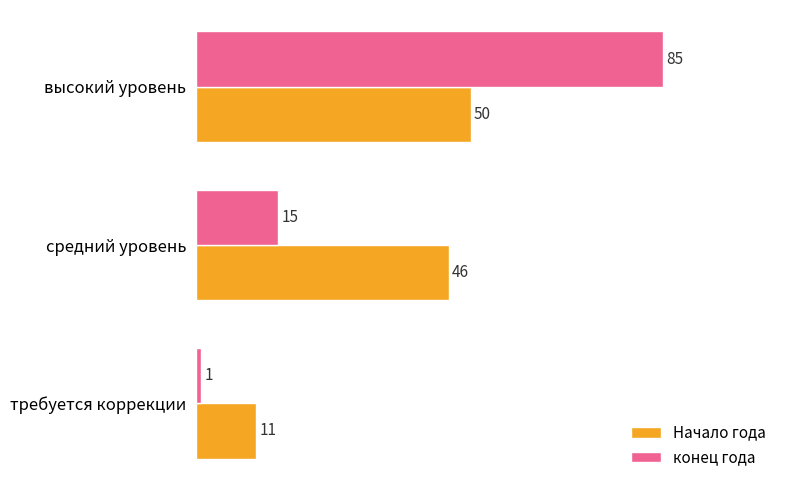

At which label is конец года closest to 43?

средний уровень